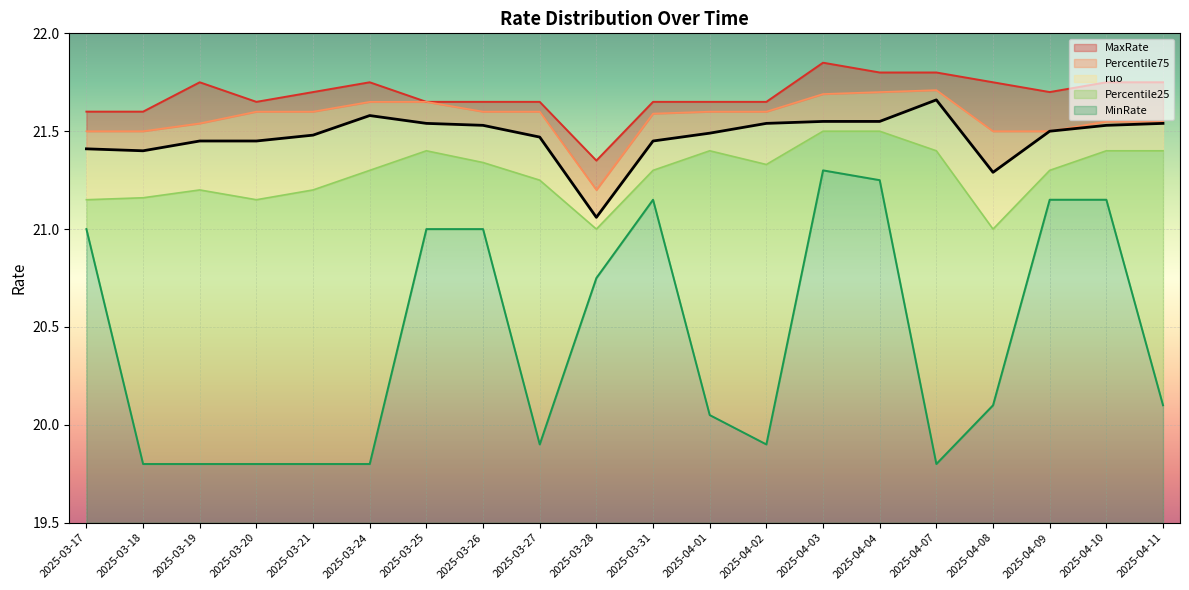

What is the difference between the highest and lowest values at 2025-03-27?

1.8